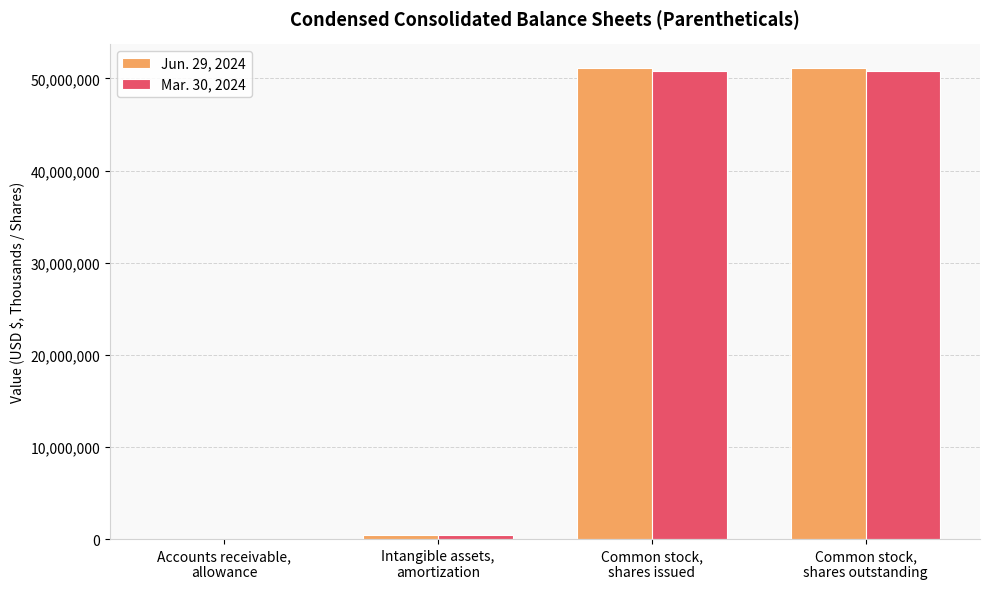

What is the greatest value displayed?

51152886